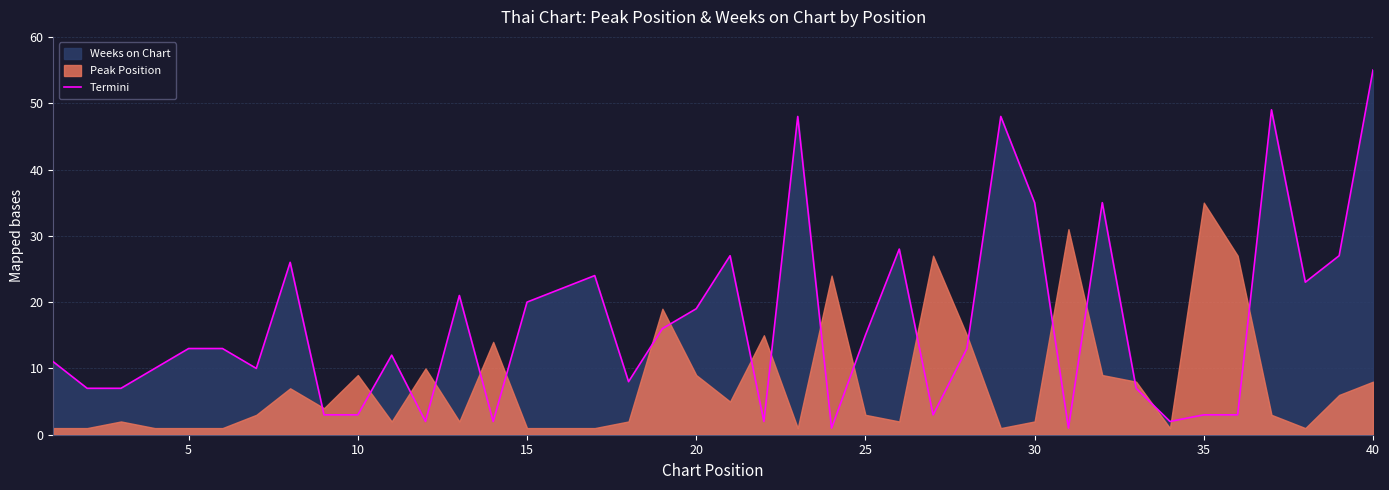

Is it true that Termini equals 35 at 30?

True